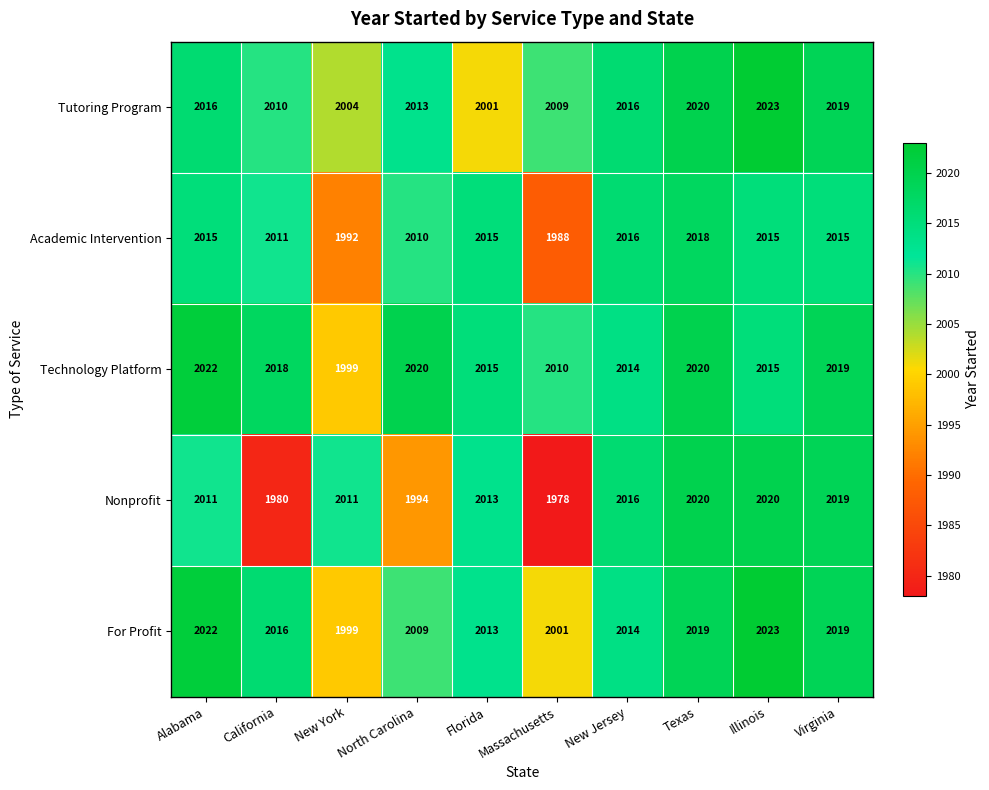

What is the greatest value displayed?

2023